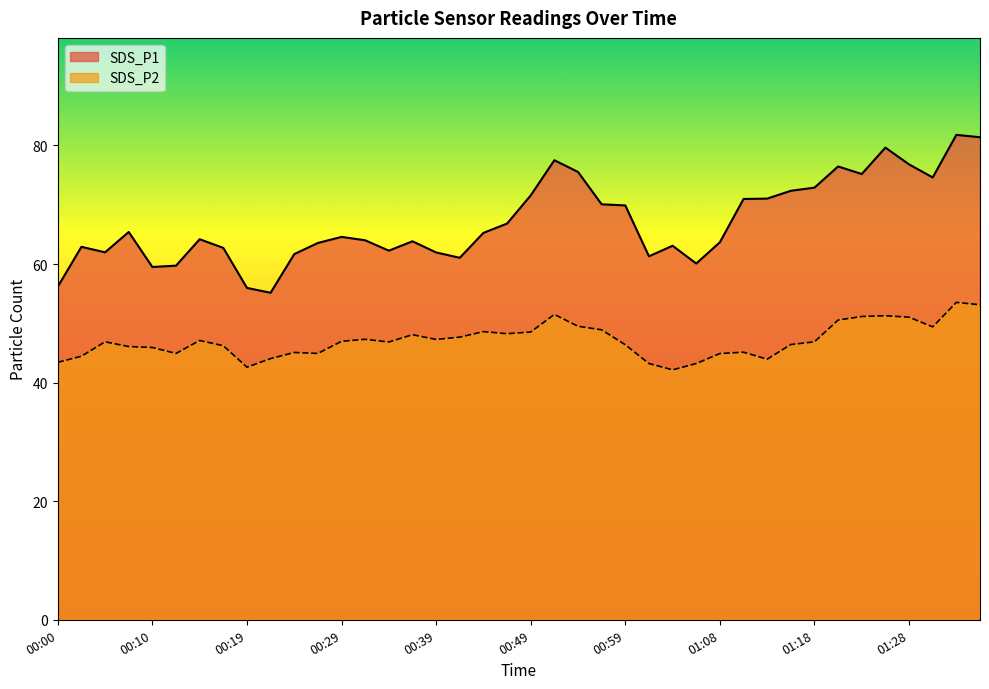

What is the total value across all series at 00:07?

111.5